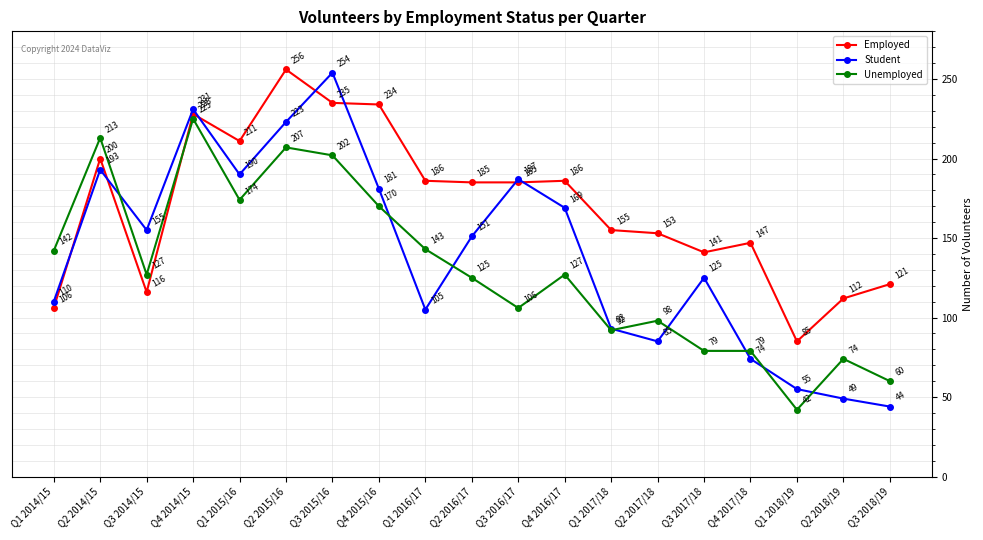

What is the difference between the second highest and minimum values in the Unemployed series?

171